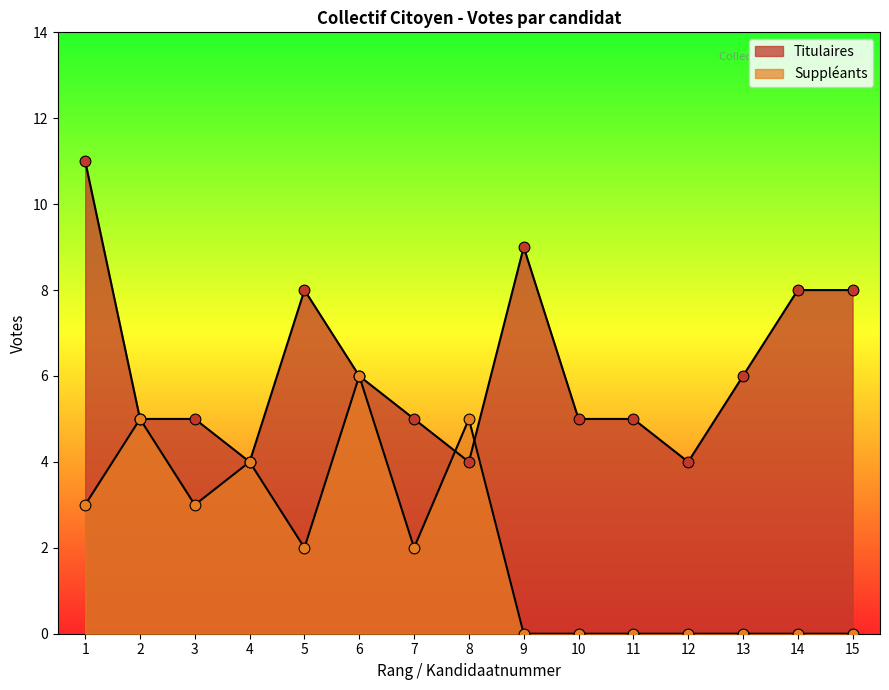

At which category is the sum across all series the highest?

1